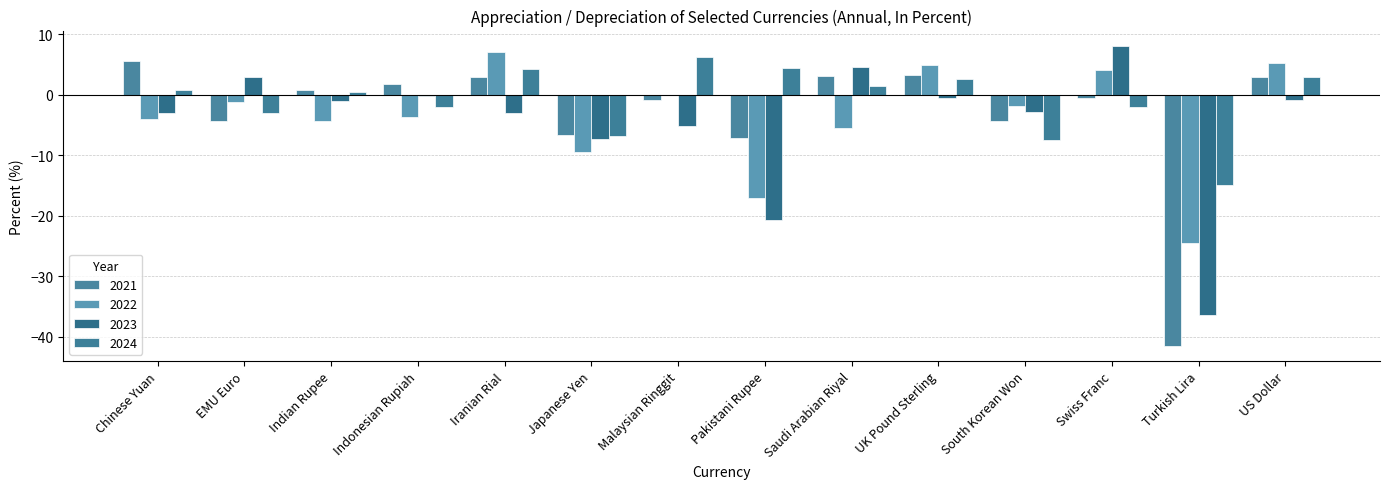

What is the total value across all series at EMU Euro?

-5.6